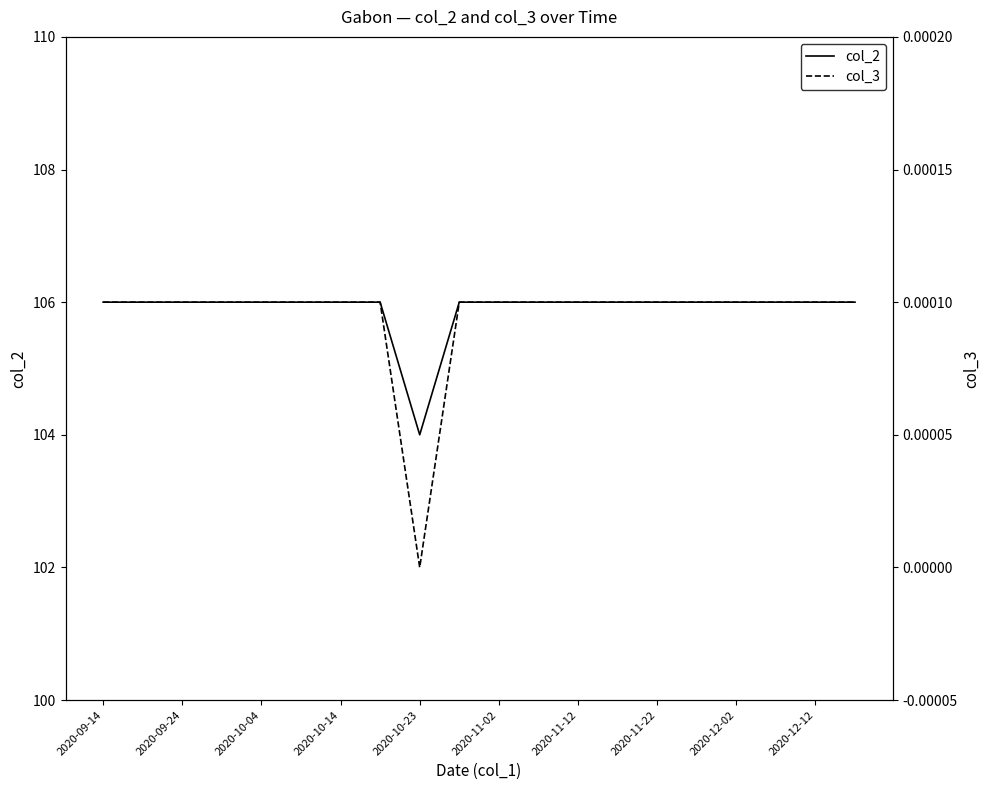

How many values in the col_2 series are below 106?

1